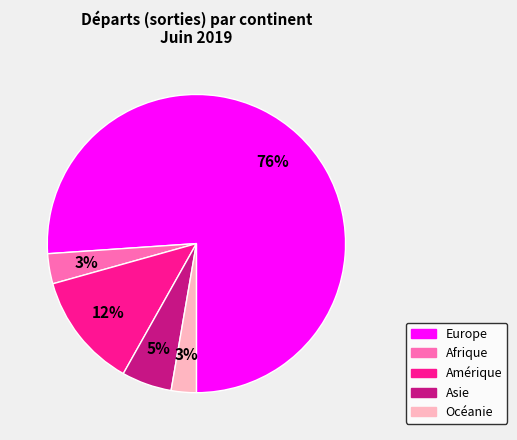

The Amérique slice represents 22% of the pie. True or false?

False